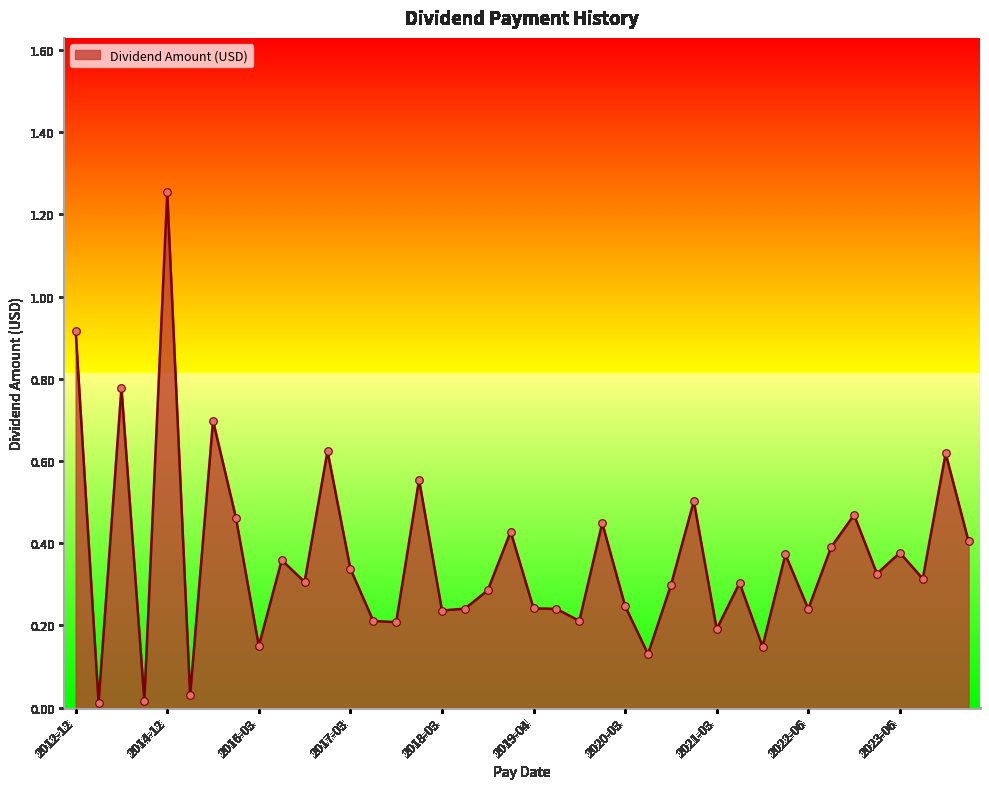

What is the difference between the maximum and minimum values?

1.2